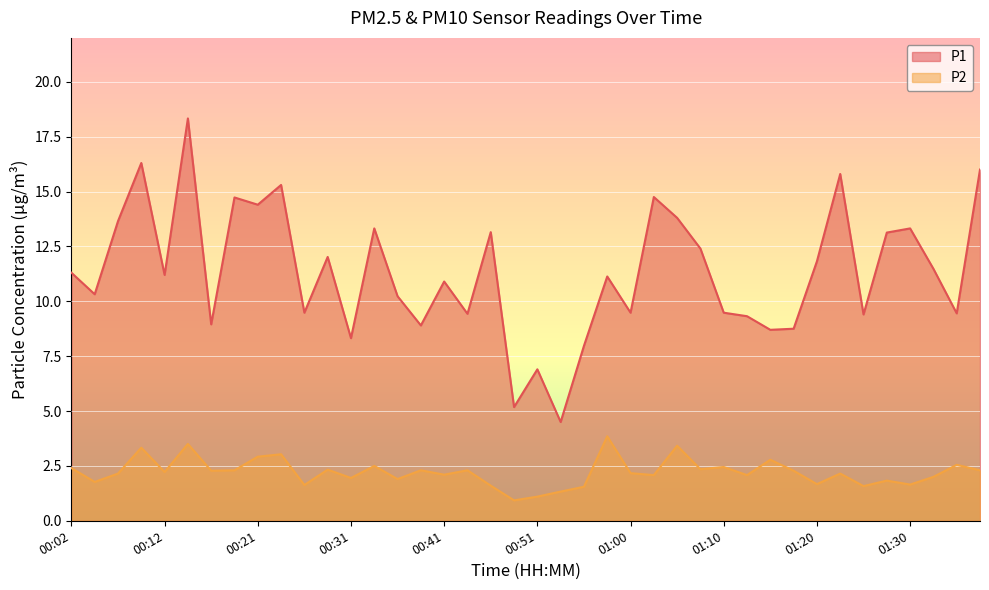

How many interior local valleys does the P1 series have?

14